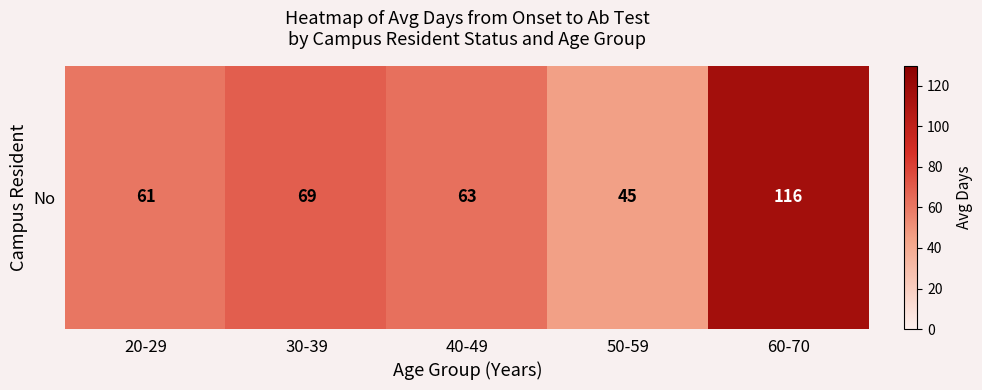

Reading left to right, what are all the values shown in this chart?

60.7	69.2	62.8	45.0	116.0